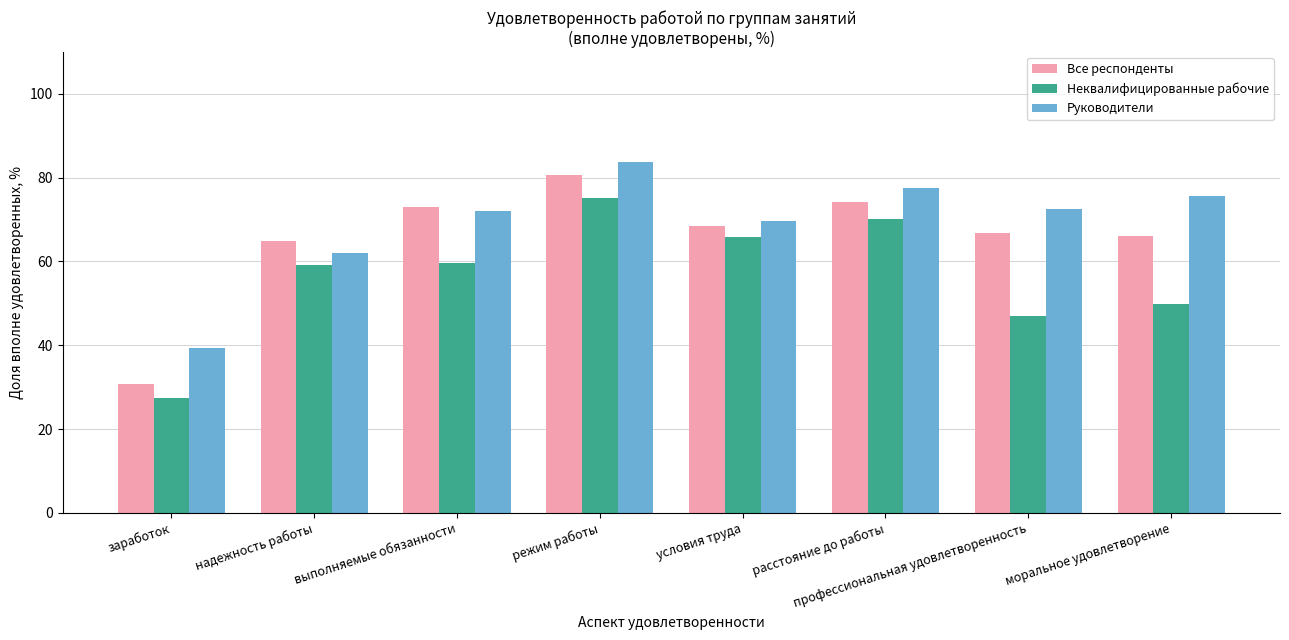

What is the value of the Неквалифицированные рабочие bar at the 8th from the left?

49.8